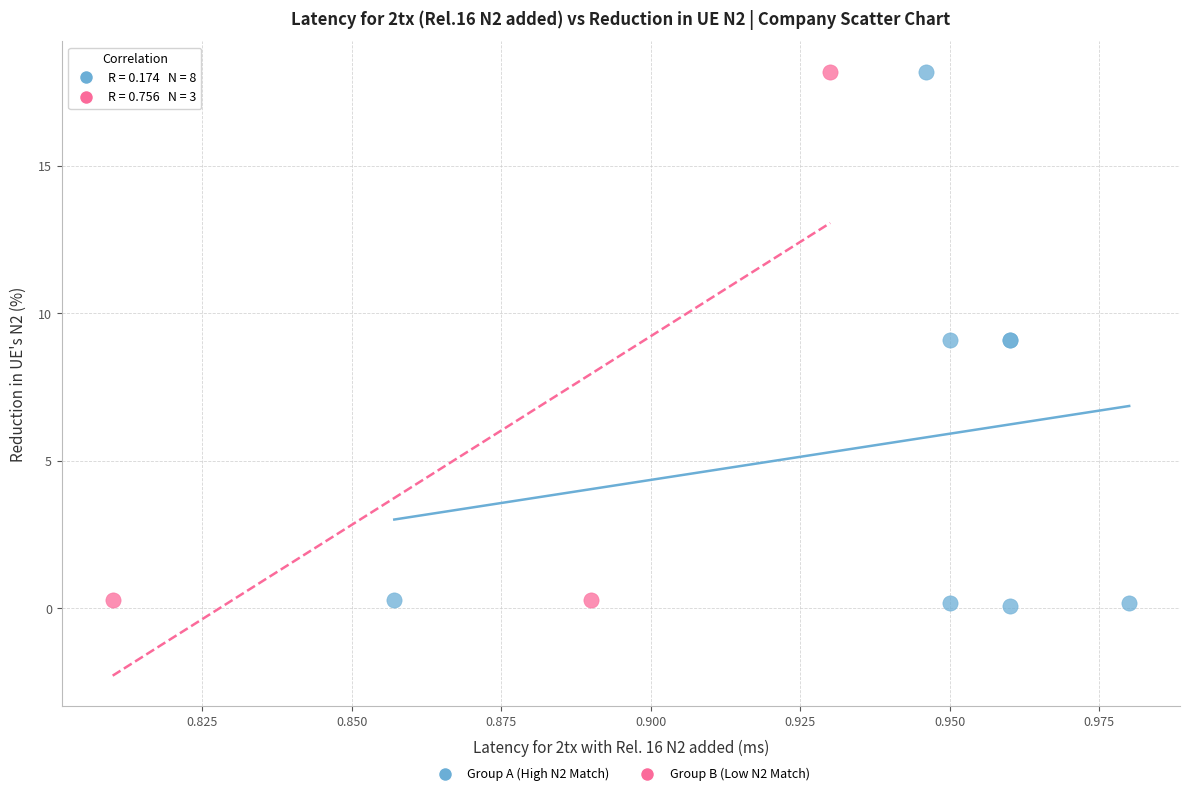

Which series reaches the minimum Y coordinate?

Group A (High N2 Match)